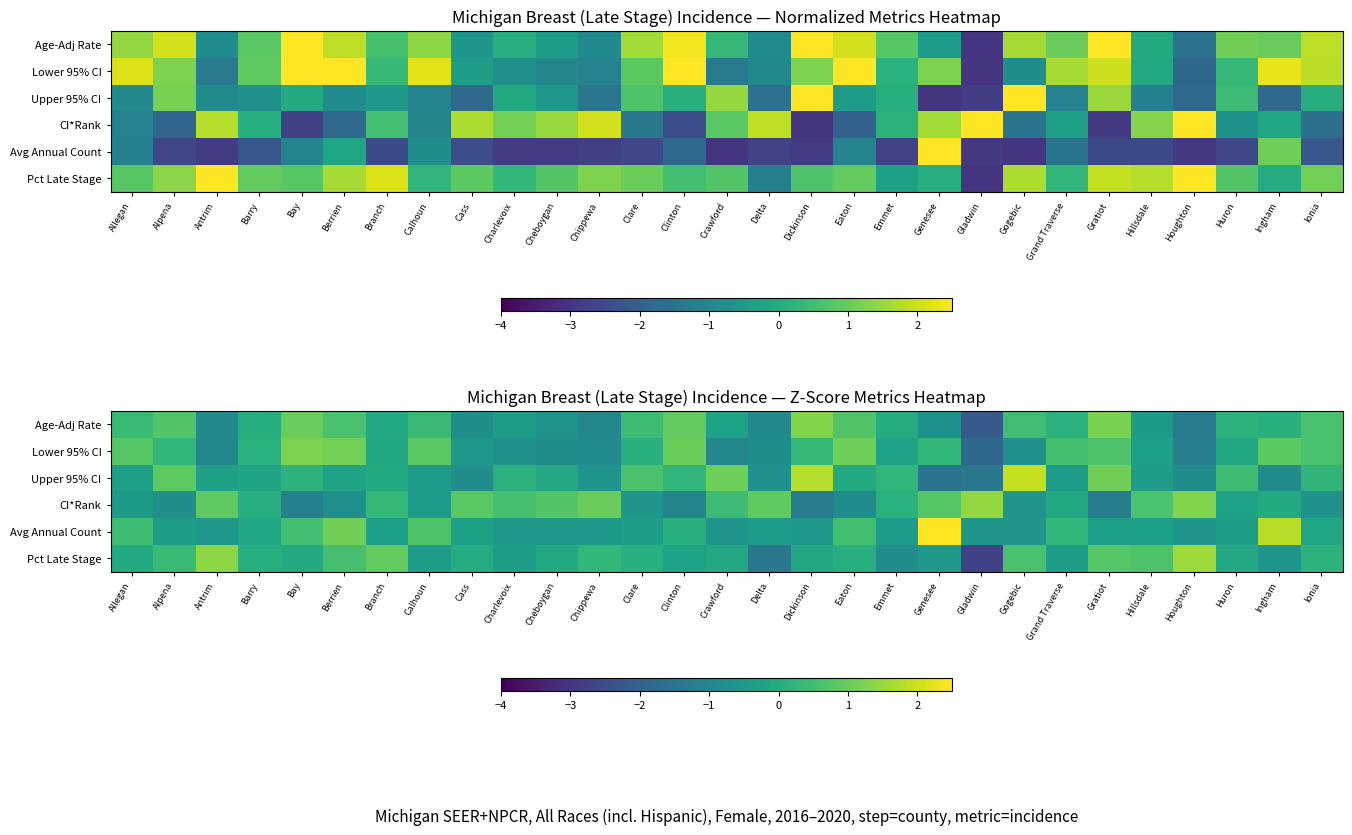

What is the highest value of the CI*Rank series?

1.4